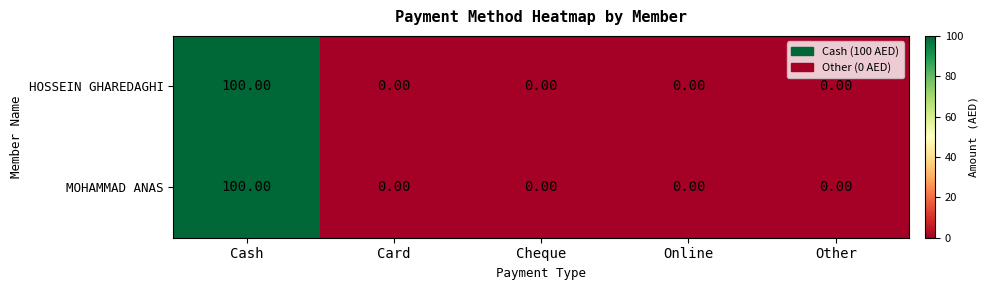

At which category is the sum across all series the highest?

Cash